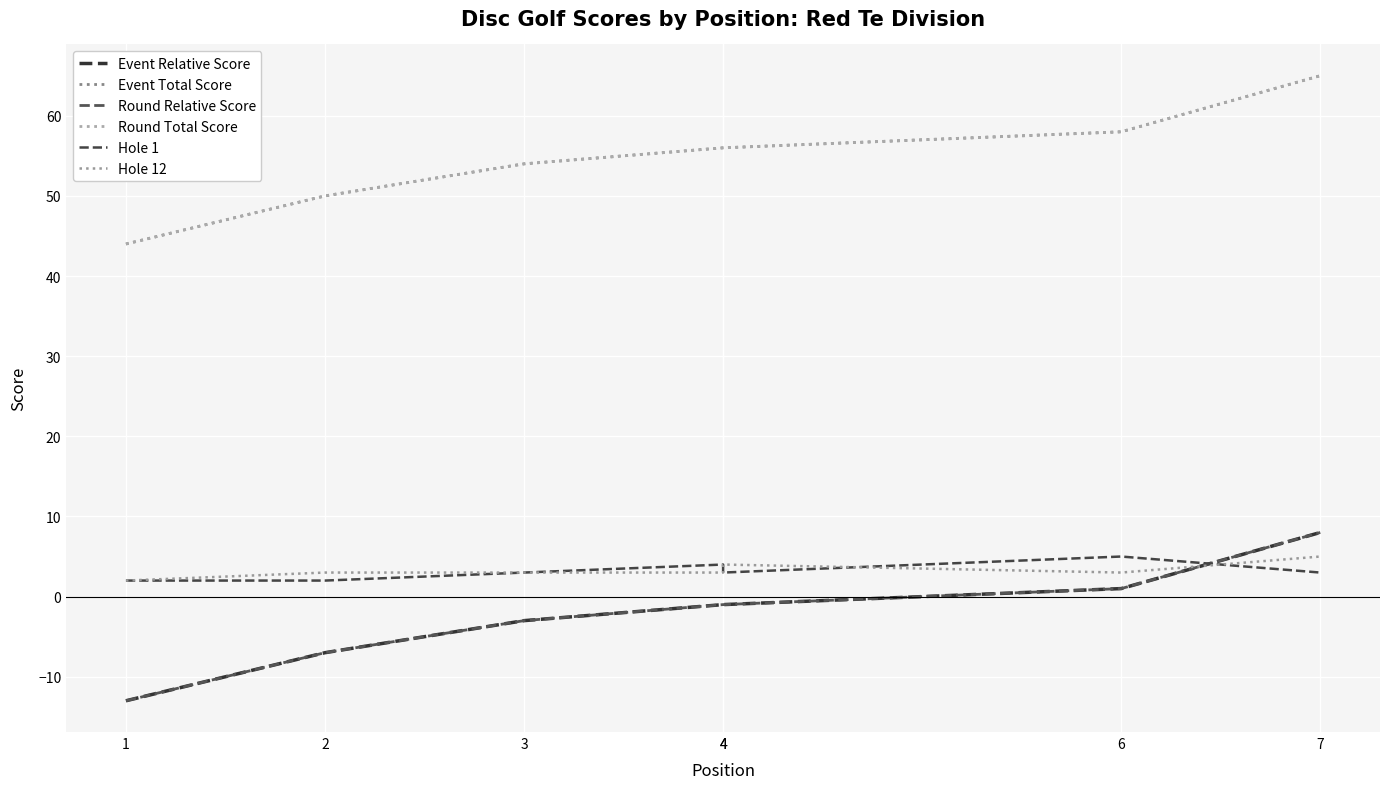

What is the value of the Event Total Score point at the 2nd from the left?

50